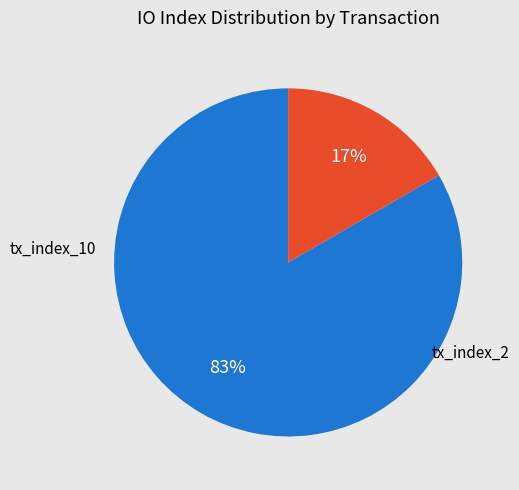

What is the ratio of the value at tx_index_2 to the value at tx_index_10?

0.2